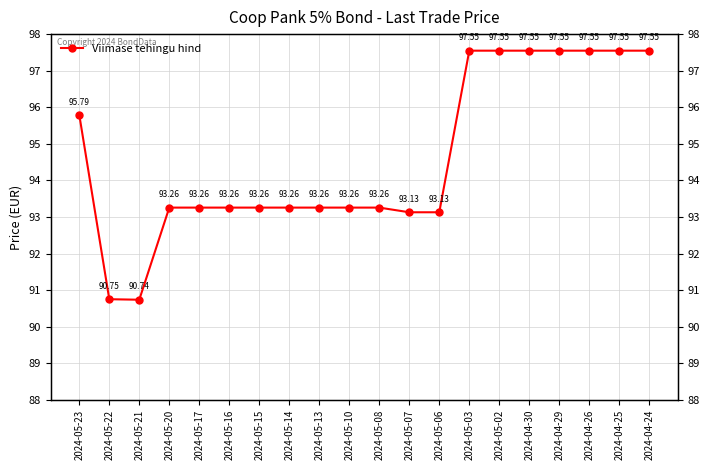

Reading left to right, transcribe all the data shown in this chart.

95.8	90.8	90.7	93.3	93.3	93.3	93.3	93.3	93.3	93.3	93.3	93.1	93.1	97.5	97.5	97.5	97.5	97.5	97.5	97.5